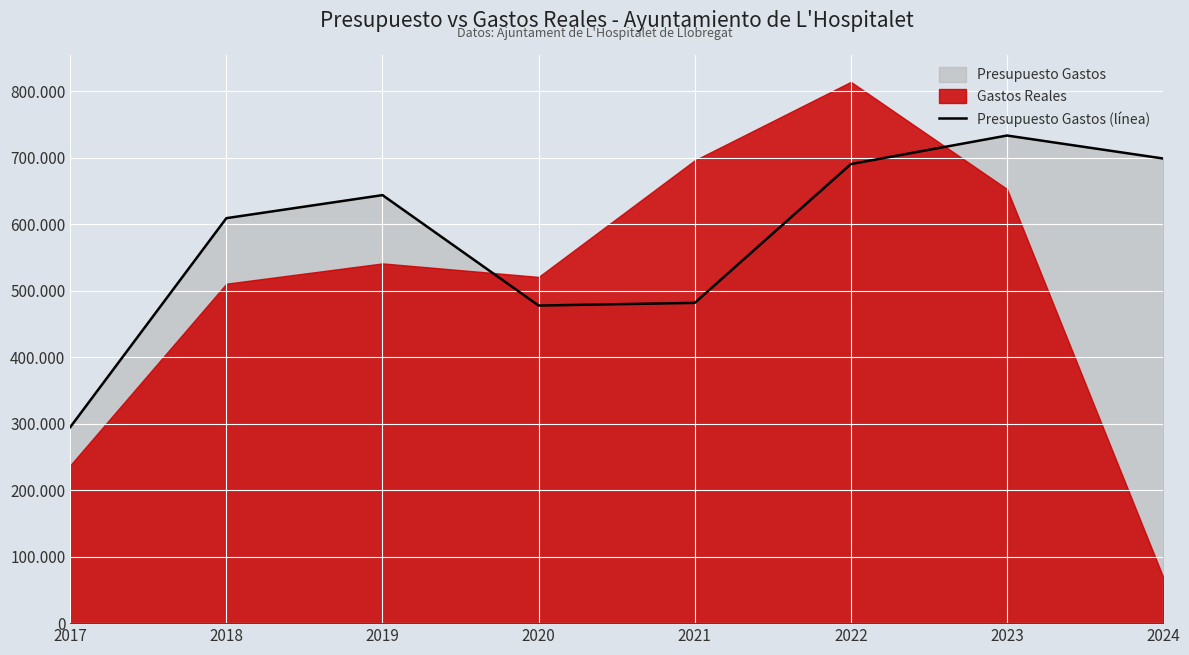

How many values are below 643664?

4